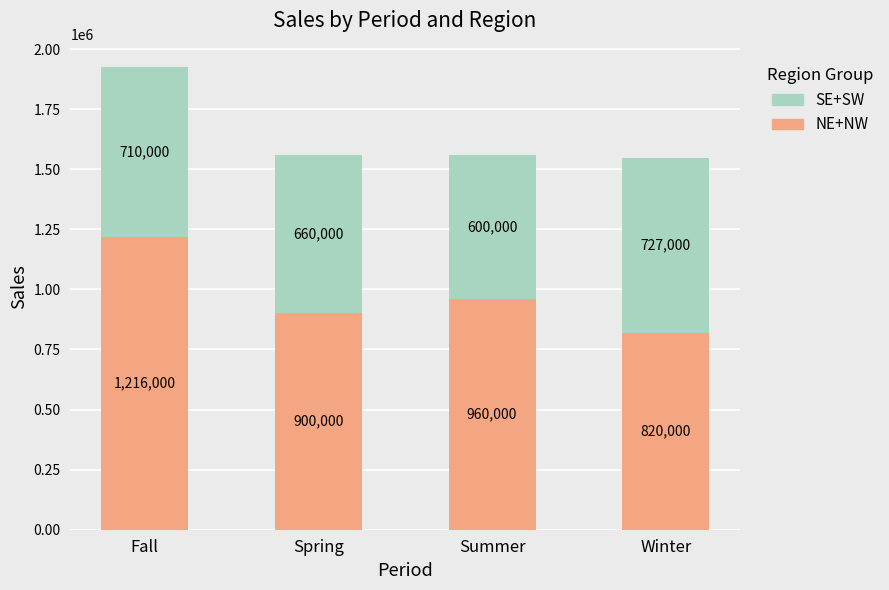

True or false: NE+NW has a value of 1701895 at Summer.

False